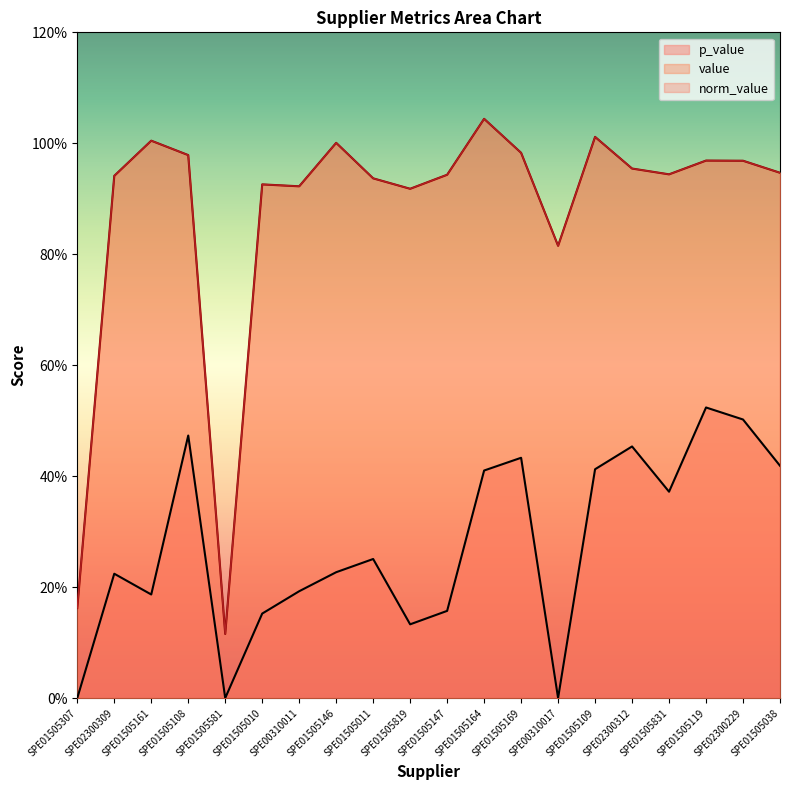

What is the average value of the norm_value series?

0.9